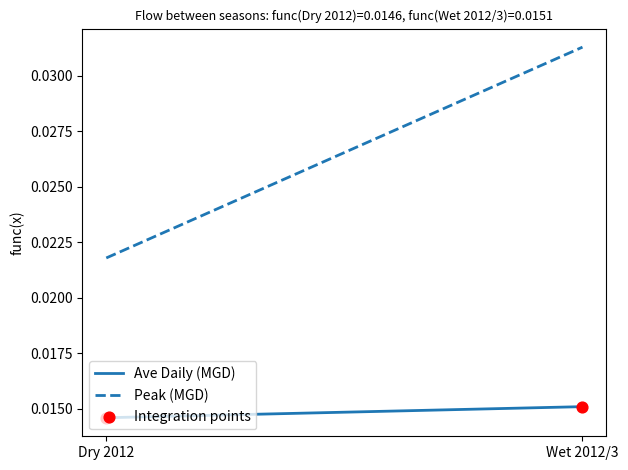

Which series contains the highest Y value?

Peak (MGD)